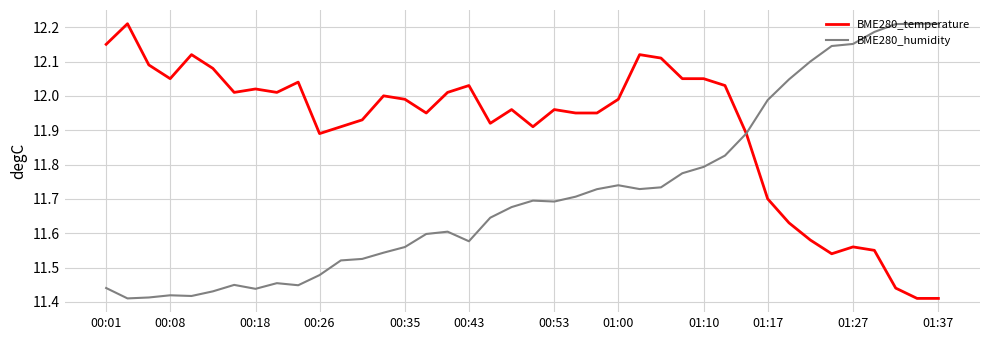

Which series has the largest total across all categories?

BME280_temperature